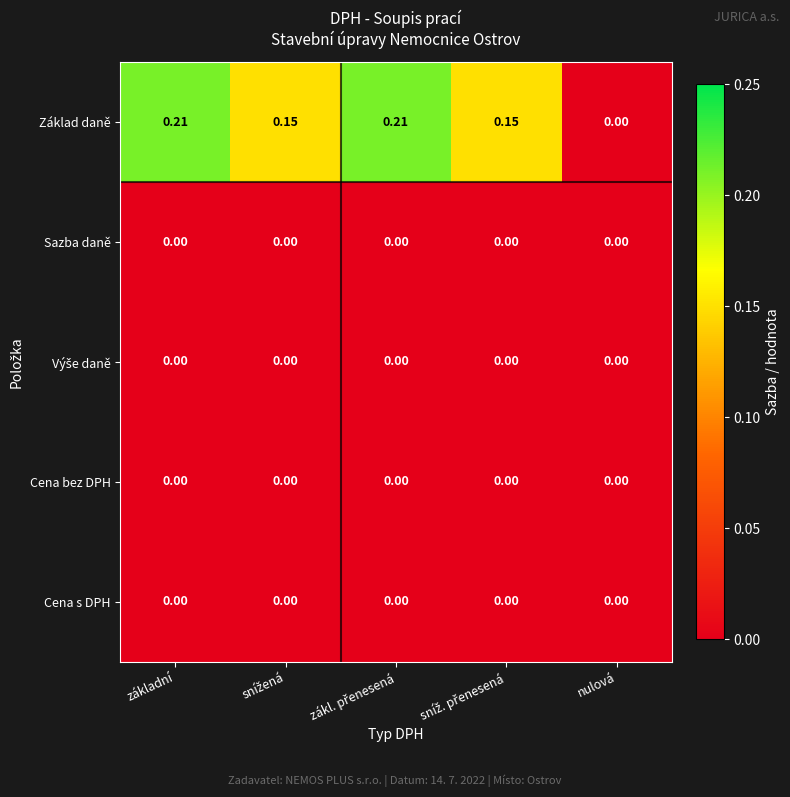

How many distinct data groups are displayed?

5